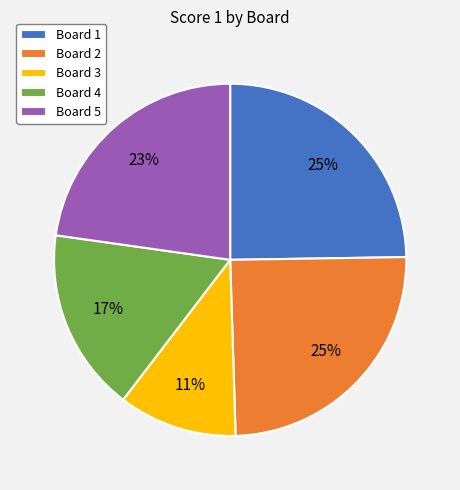

How many segments does this pie chart have?

5